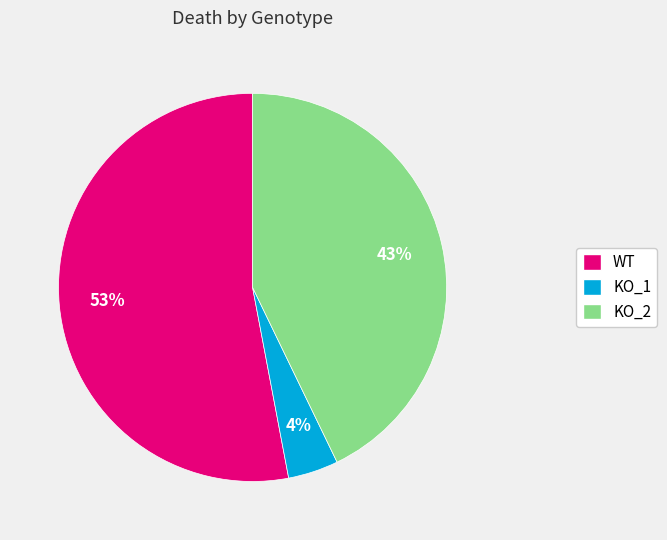

The KO_2 slice represents 43% of the pie. True or false?

True